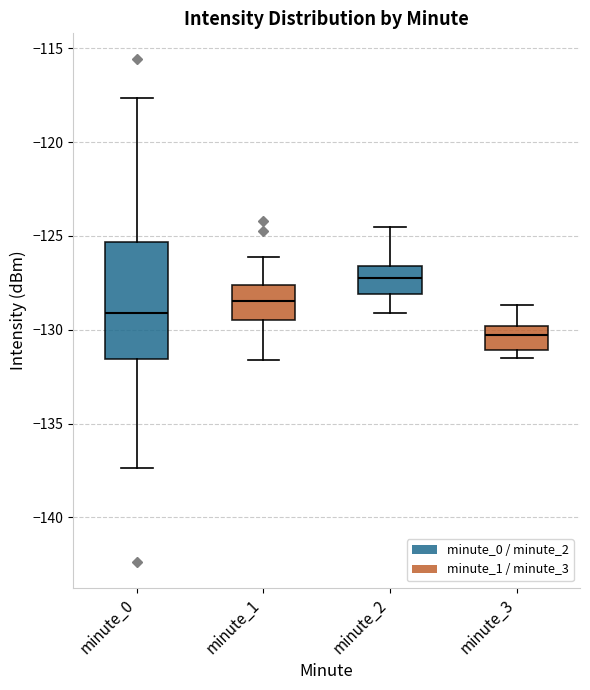

Reading left to right, transcribe this box plot: for each box, give where its median line is, the range the box spans, and where its two whiskers end, as read against the y-axis. The values are not printed on the chart, so give them approximately, as read against the axis.

minute_0: median -129.0, box -131.5 to -125.5, whiskers -137.5 to -117.5
minute_1: median -128.5, box -129.5 to -127.5, whiskers -131.5 to -126.0
minute_2: median -127.0, box -128.0 to -126.5, whiskers -129.0 to -124.5
minute_3: median -130.0 (inside the box), box -131.0 to -130.0, whiskers -131.5 to -128.5